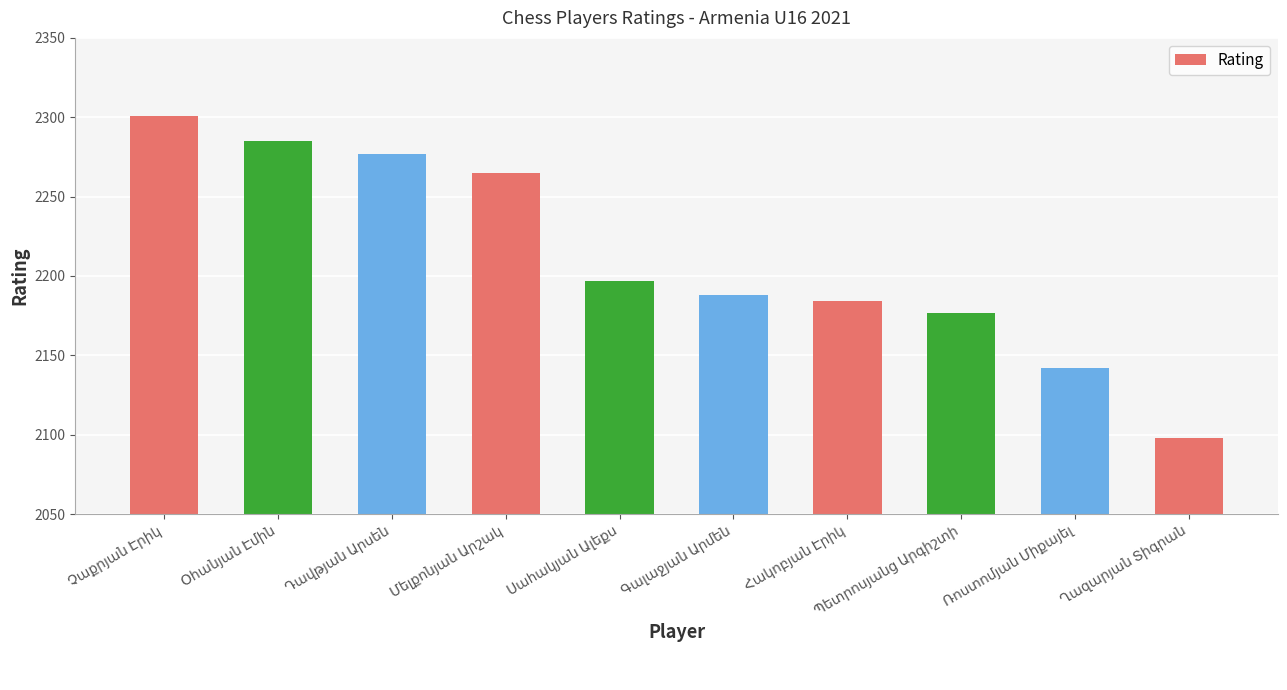

What is the value of the 9th bar from the left?

2142